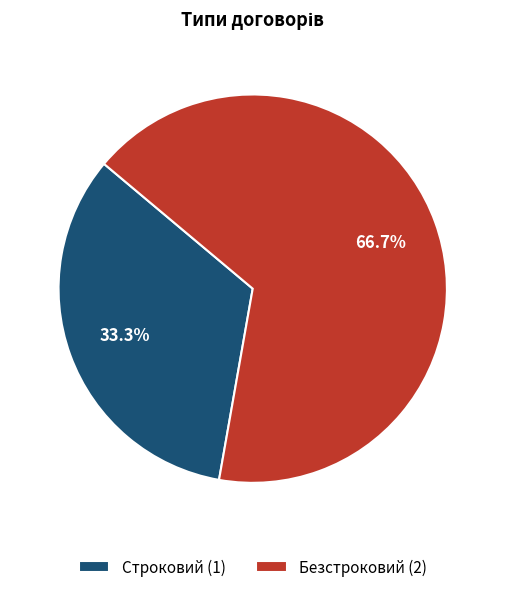

The Строковий slice represents 46% of the pie. True or false?

False